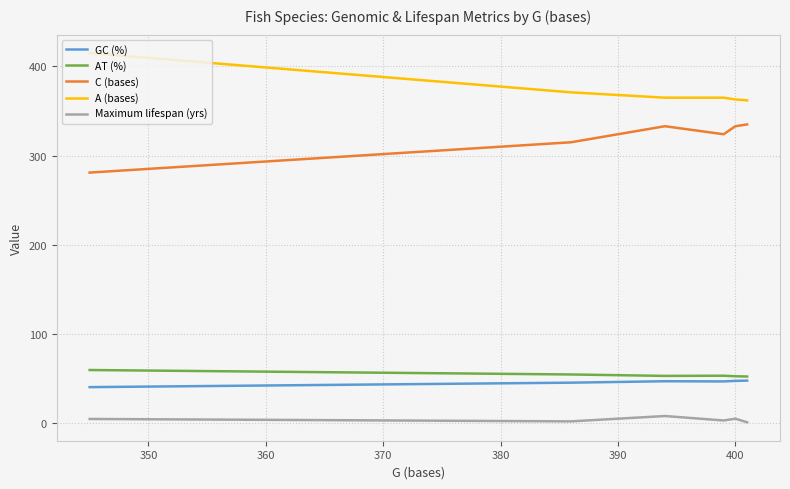

True or false: Maximum lifespan (yrs) and AT (%) intersect in this chart.

False